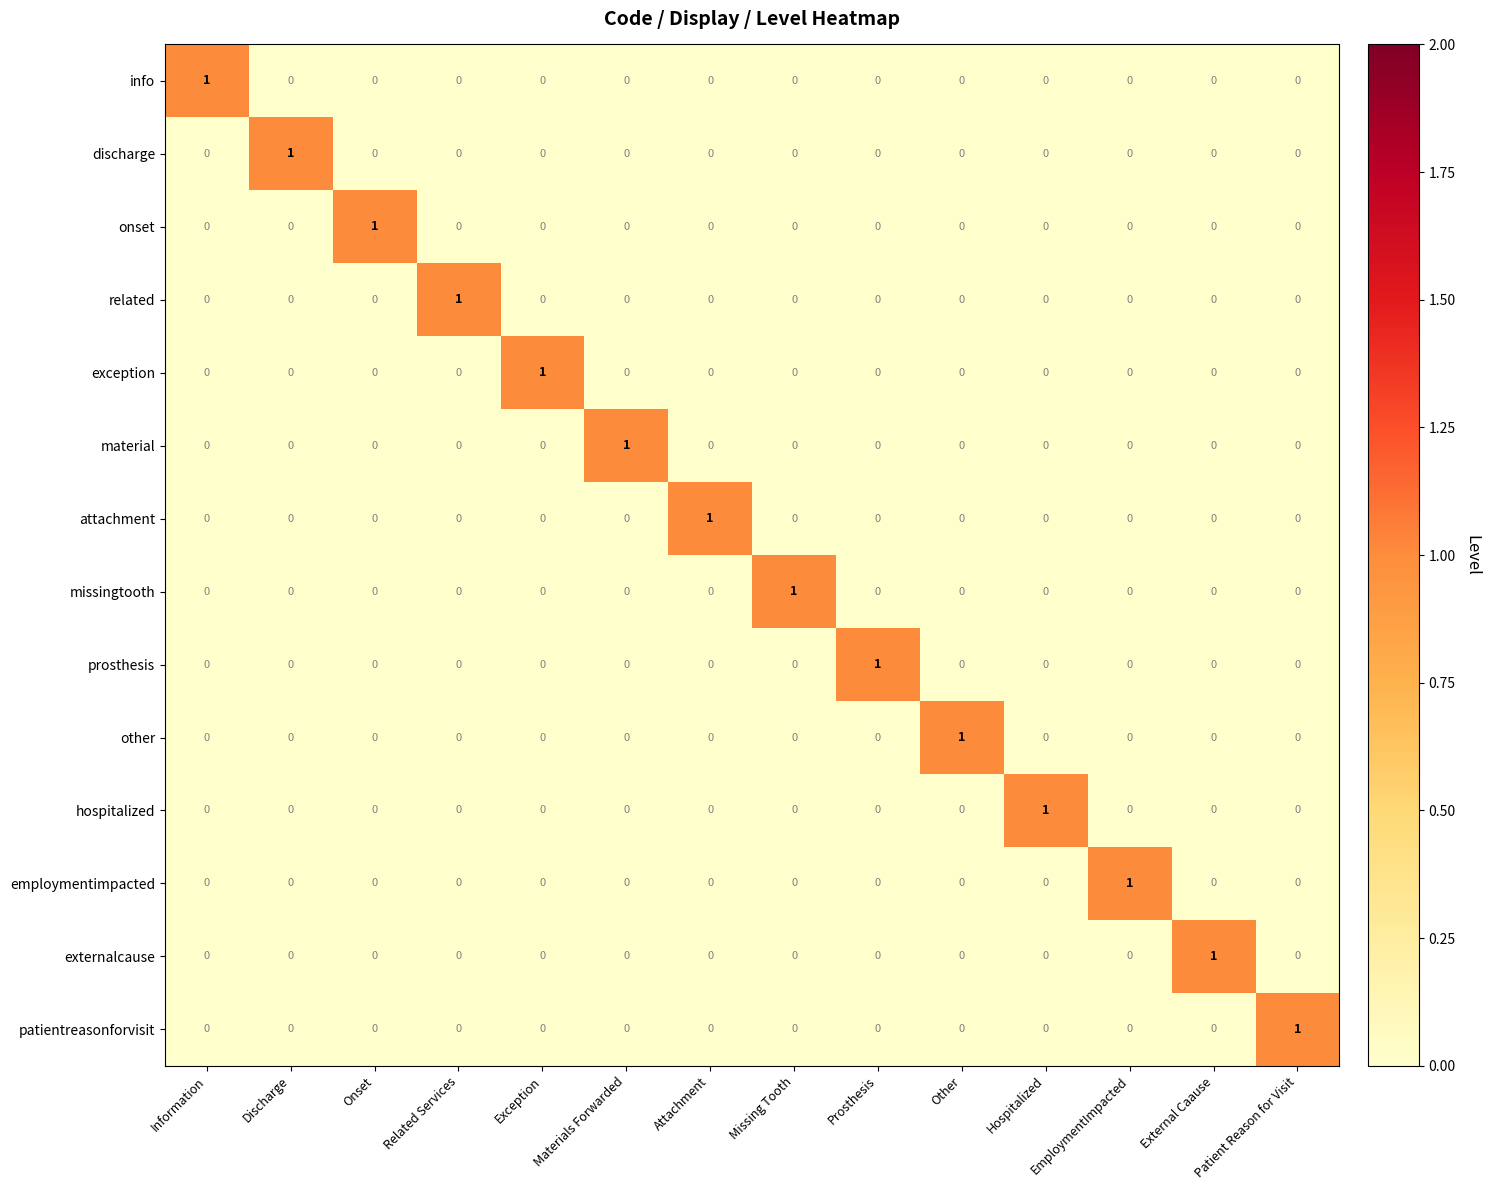

Which category has the highest value in the employmentimpacted series?

EmploymentImpacted